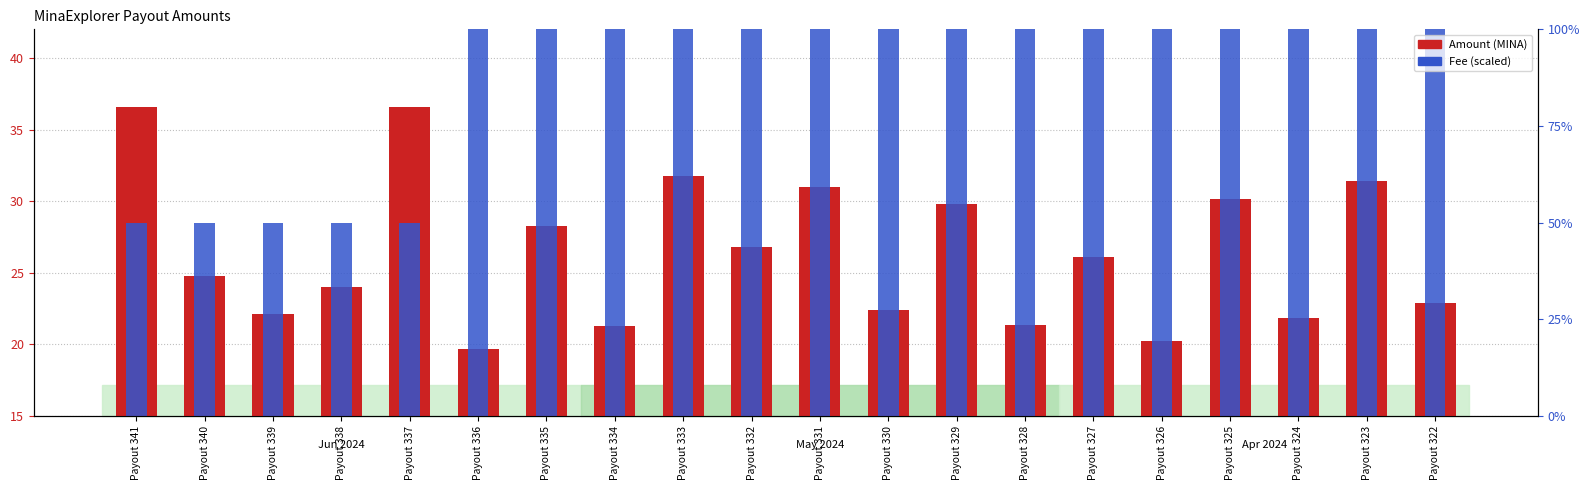

What are all the series names shown in the legend?

Amount (MINA), Fee (scaled)